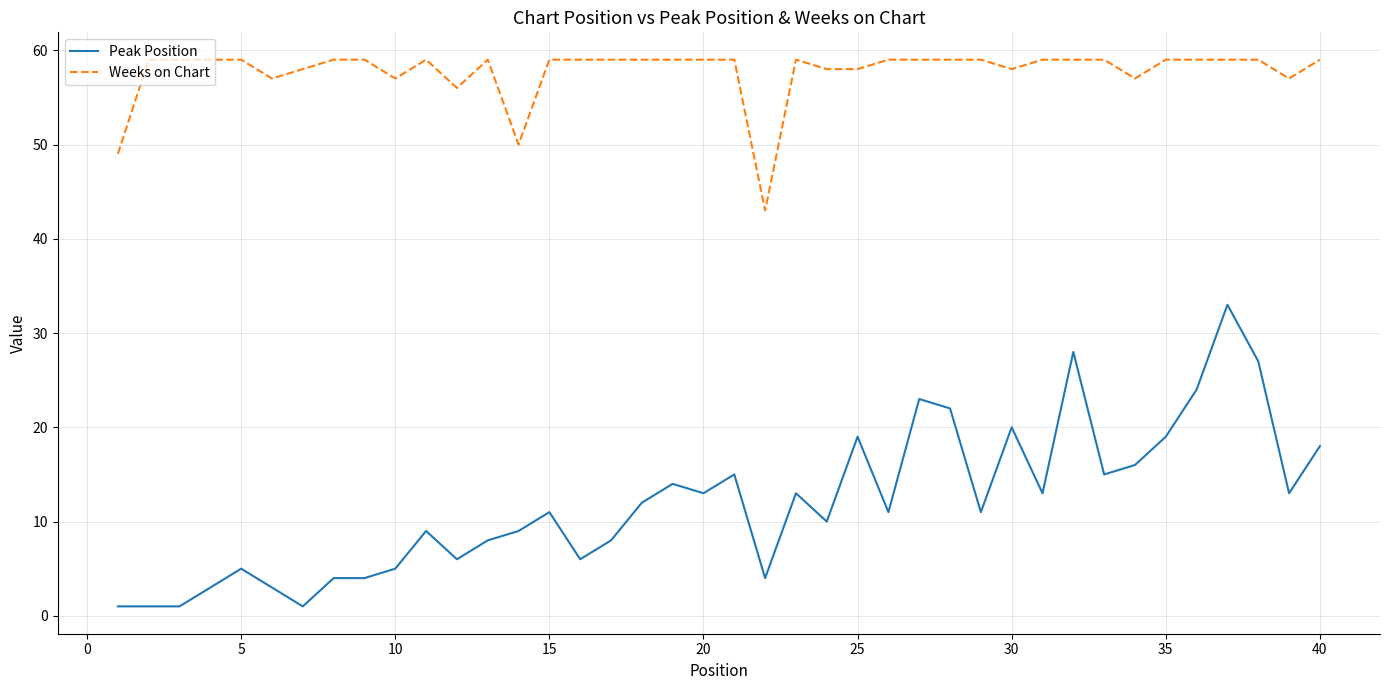

What are all the series names shown in the legend?

Peak Position, Weeks on Chart